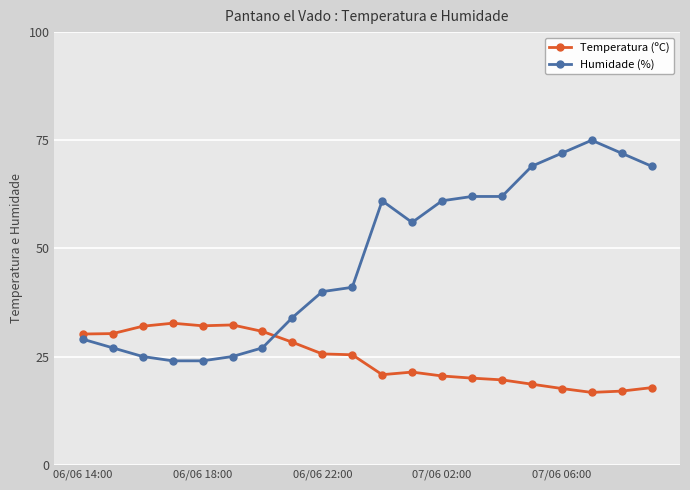

Rank the series by their average value, from lowest to highest.

Temperatura (ºC), Humidade (%)